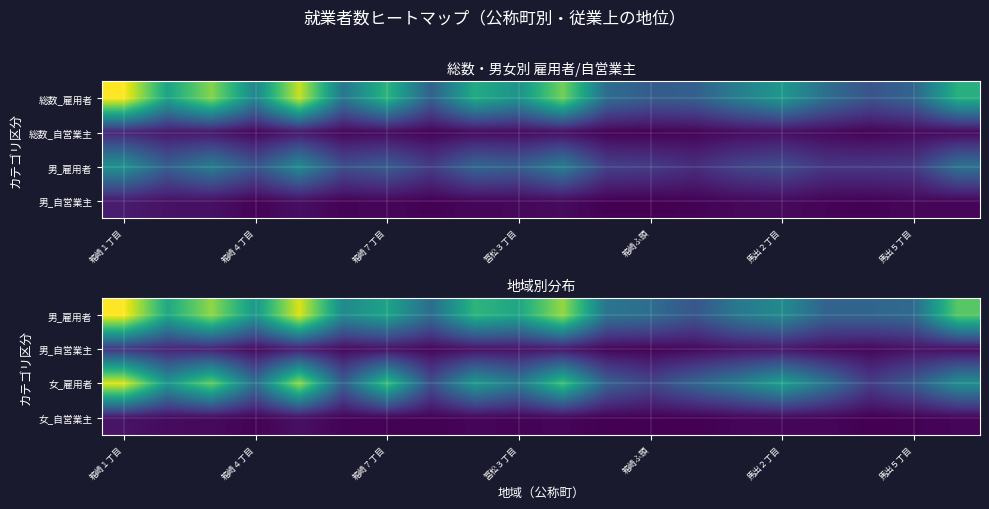

Is the value of 男_雇用者 at 箱崎７丁目 greater than the value of 女_自営業主 at 箱崎１丁目?

Yes